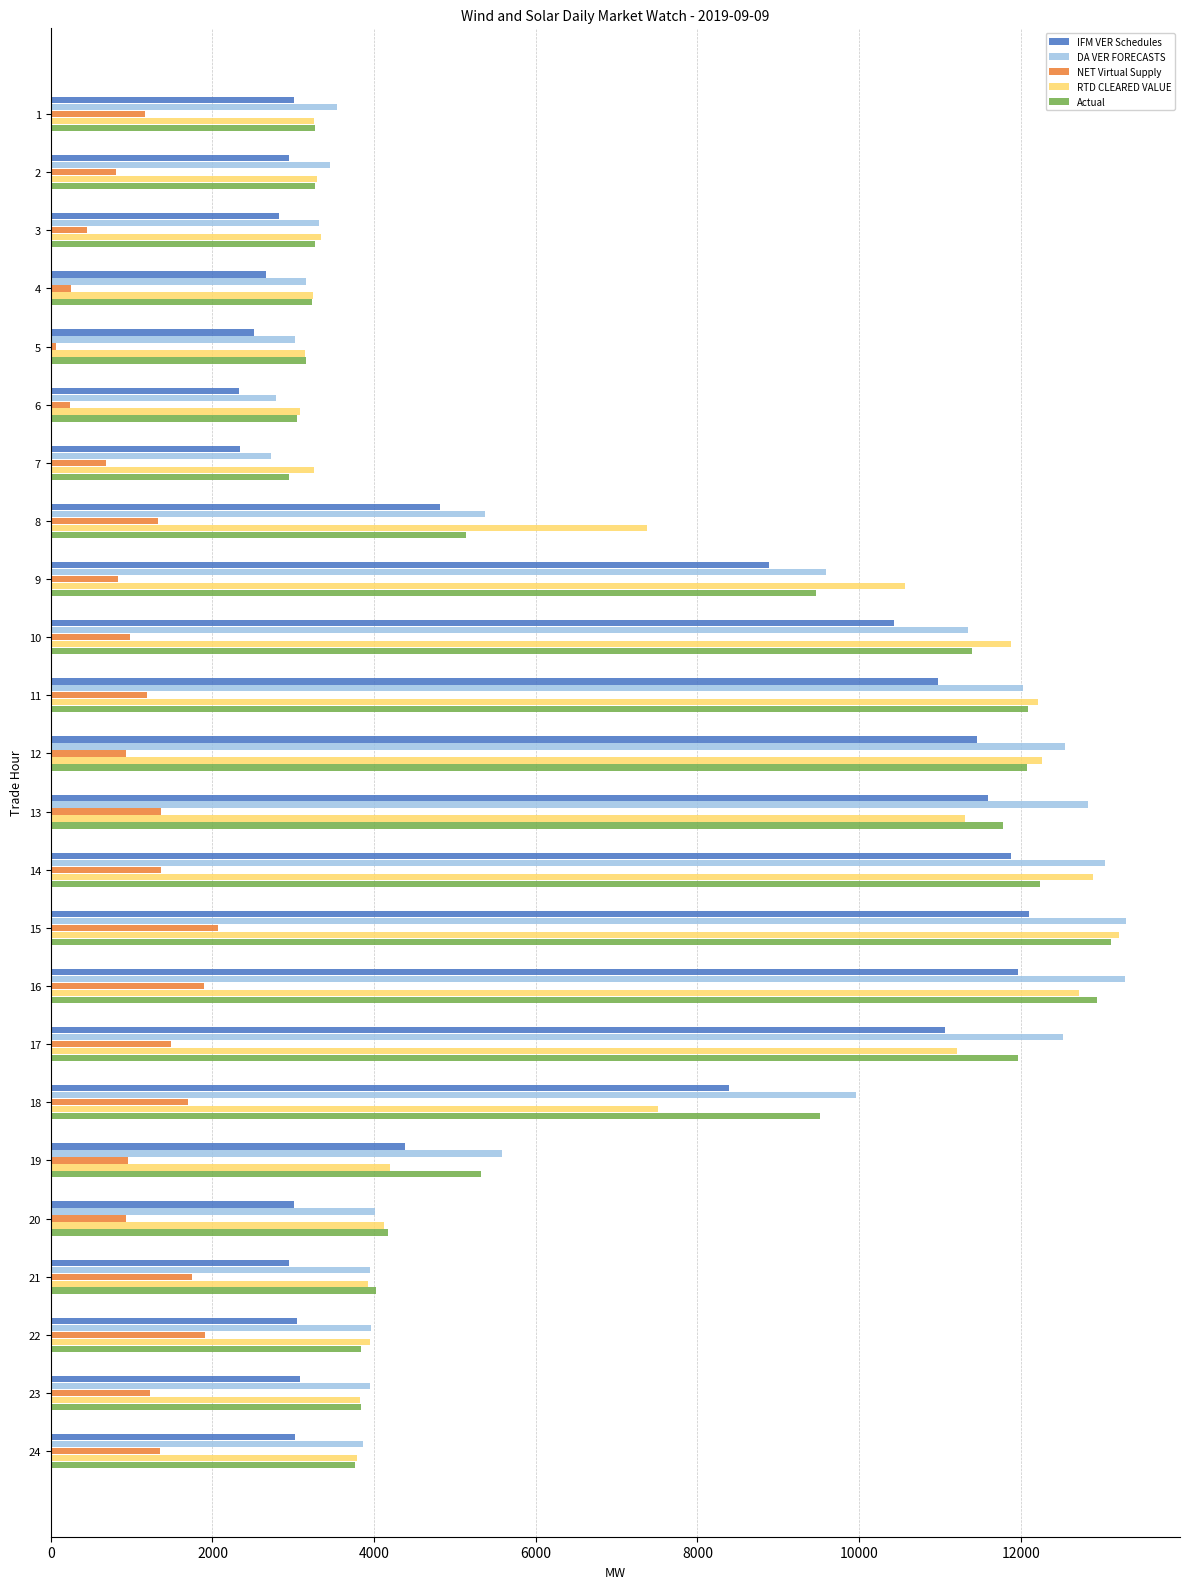

True or false: NET Virtual Supply has a value of 2589.8 at 16.

False